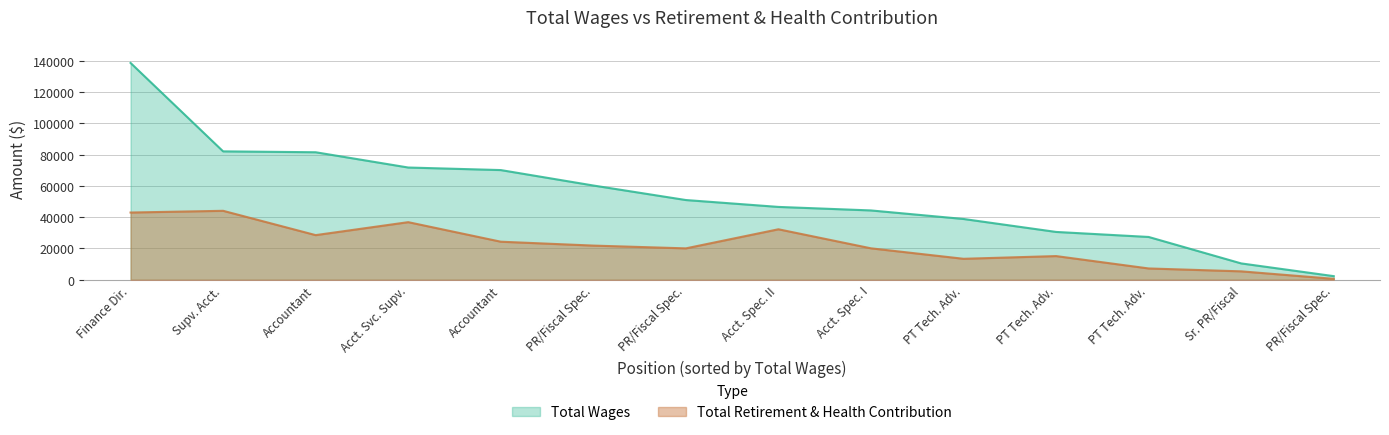

True or false: Total Wages and Total Retirement & Health Contribution cross at least once.

False